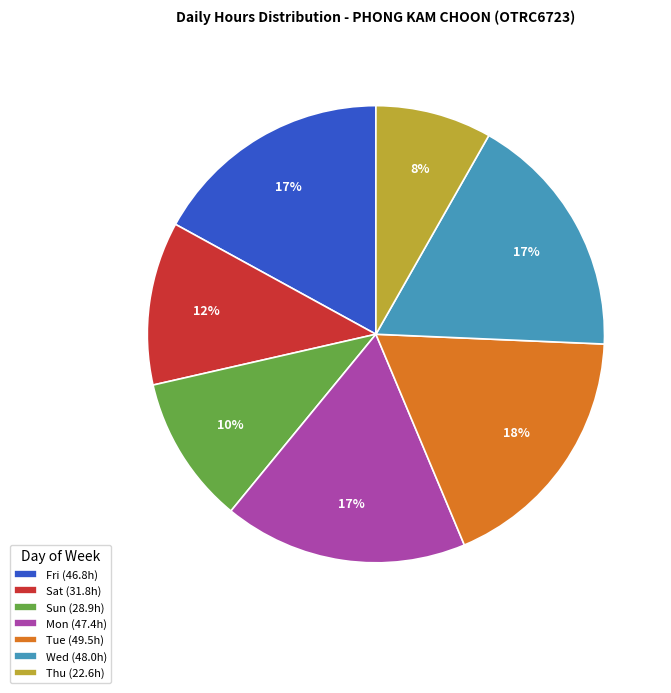

To the nearest percent, what is the difference between the Thu (22.6h) and Sun (28.9h) slice percentages?

2%